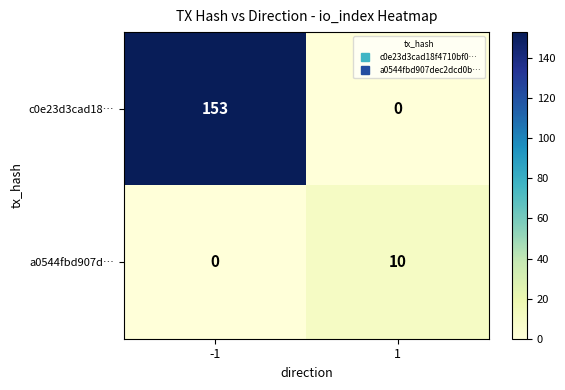

At how many categories does at least one series exceed 141?

1